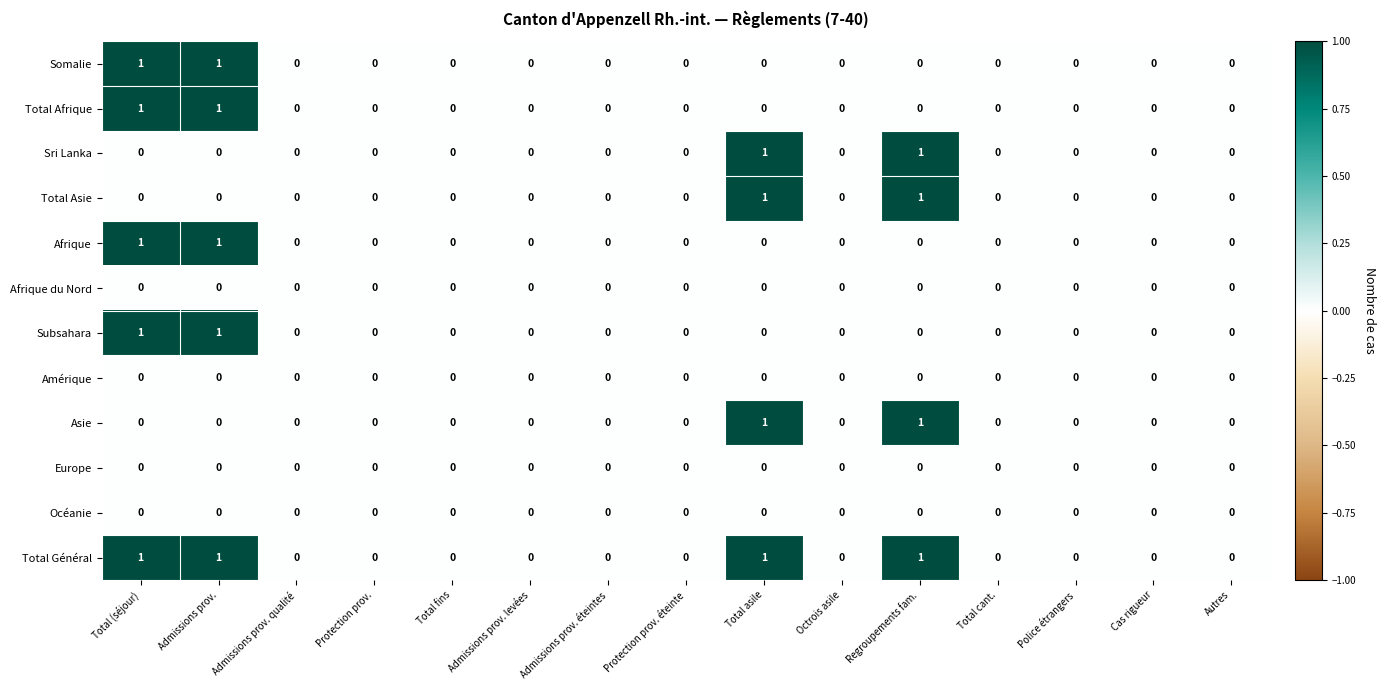

Count the number of data series in this chart.

12